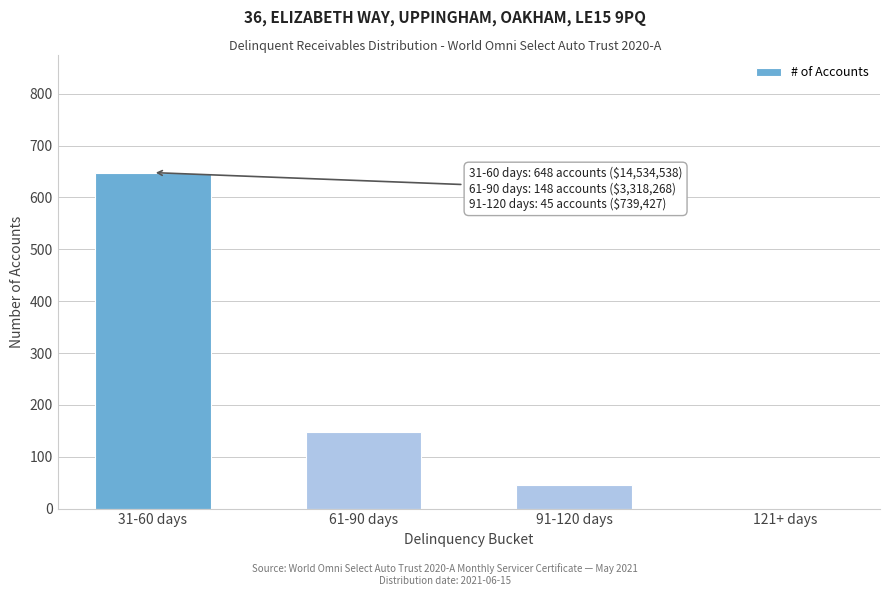

Reading left to right, transcribe all the data shown in this chart.

31-60 days=648	61-90 days=148	91-120 days=45	121+ days=0